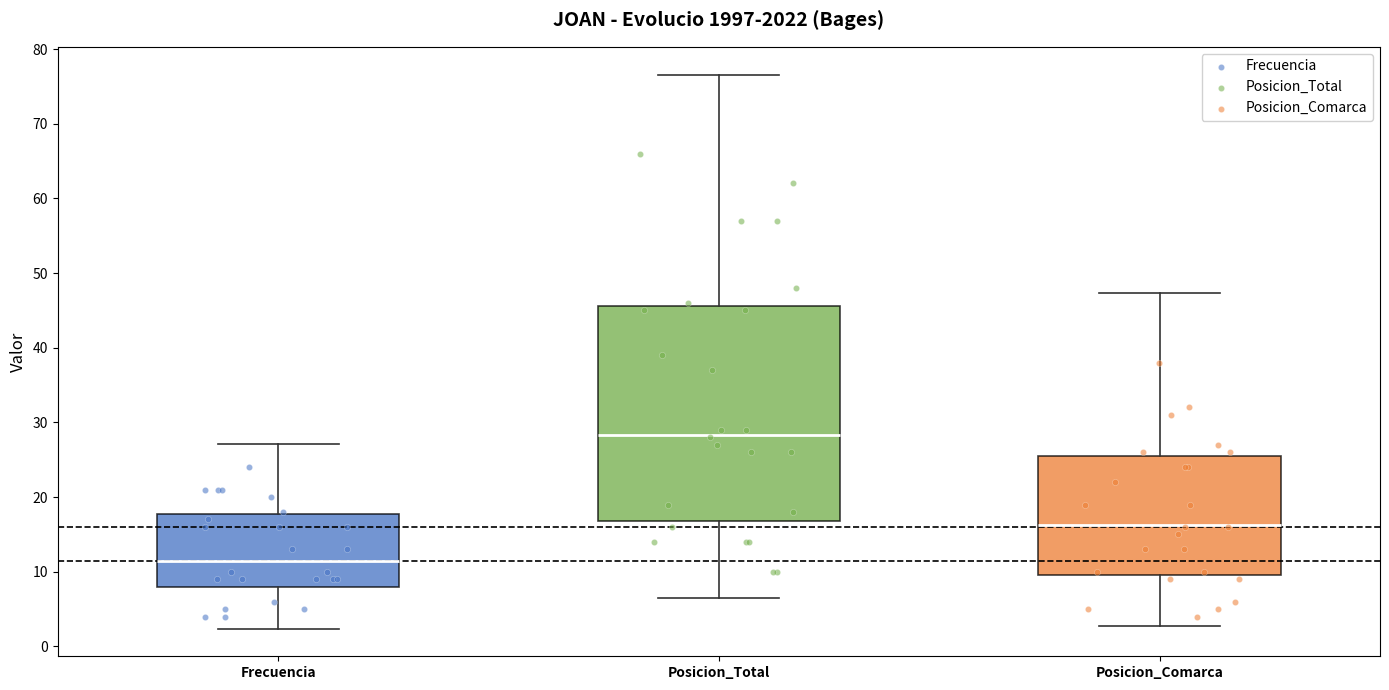

Reading left to right, transcribe this box plot: for each box, give where its median line is, the range the box spans, and where its two whiskers end, as read against the y-axis. The values are not printed on the chart, so give them approximately, as read against the axis.

Frecuencia: median 11, box 8 to 18, whiskers 2 to 27
Posicion_Total: median 28, box 17 to 46, whiskers 7 to 77
Posicion_Comarca: median 16, box 10 to 26, whiskers 3 to 47